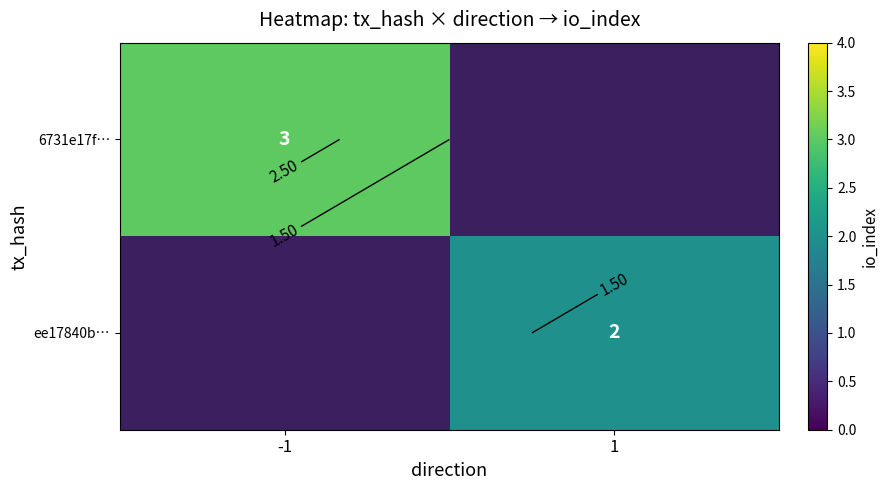

Which category has the highest value across all series?

-1